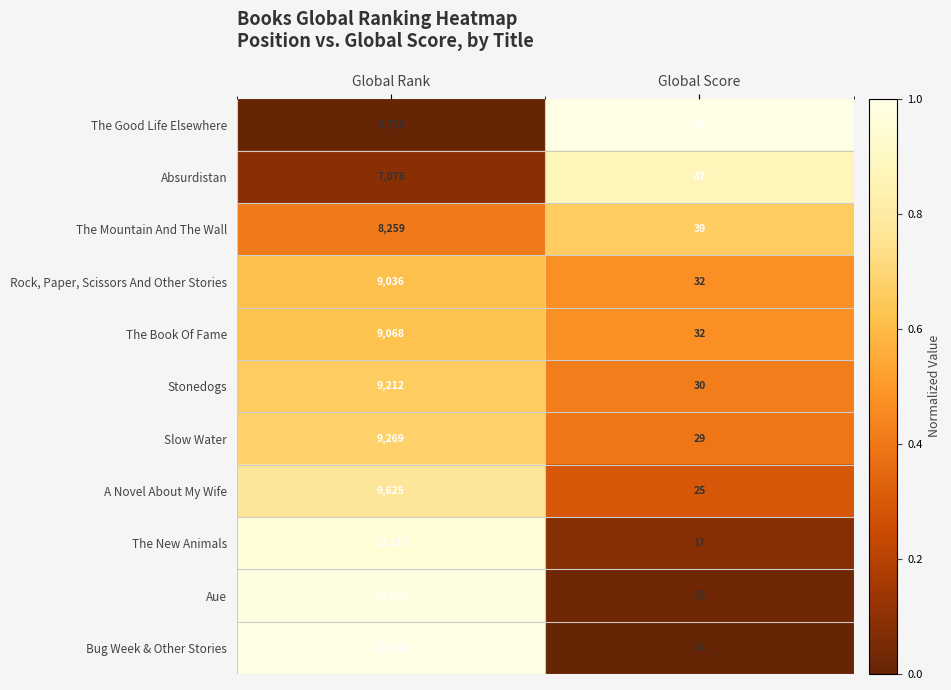

True or false: Stonedogs has a value of 4924 at Global Rank.

False